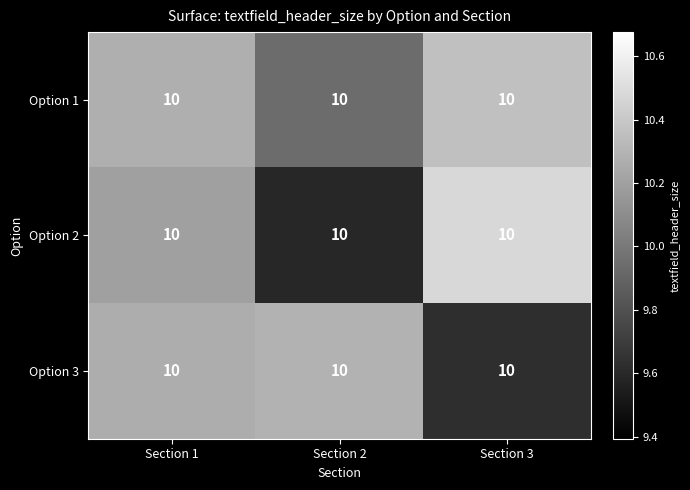

Which series has the largest range (max minus min)?

Option 2